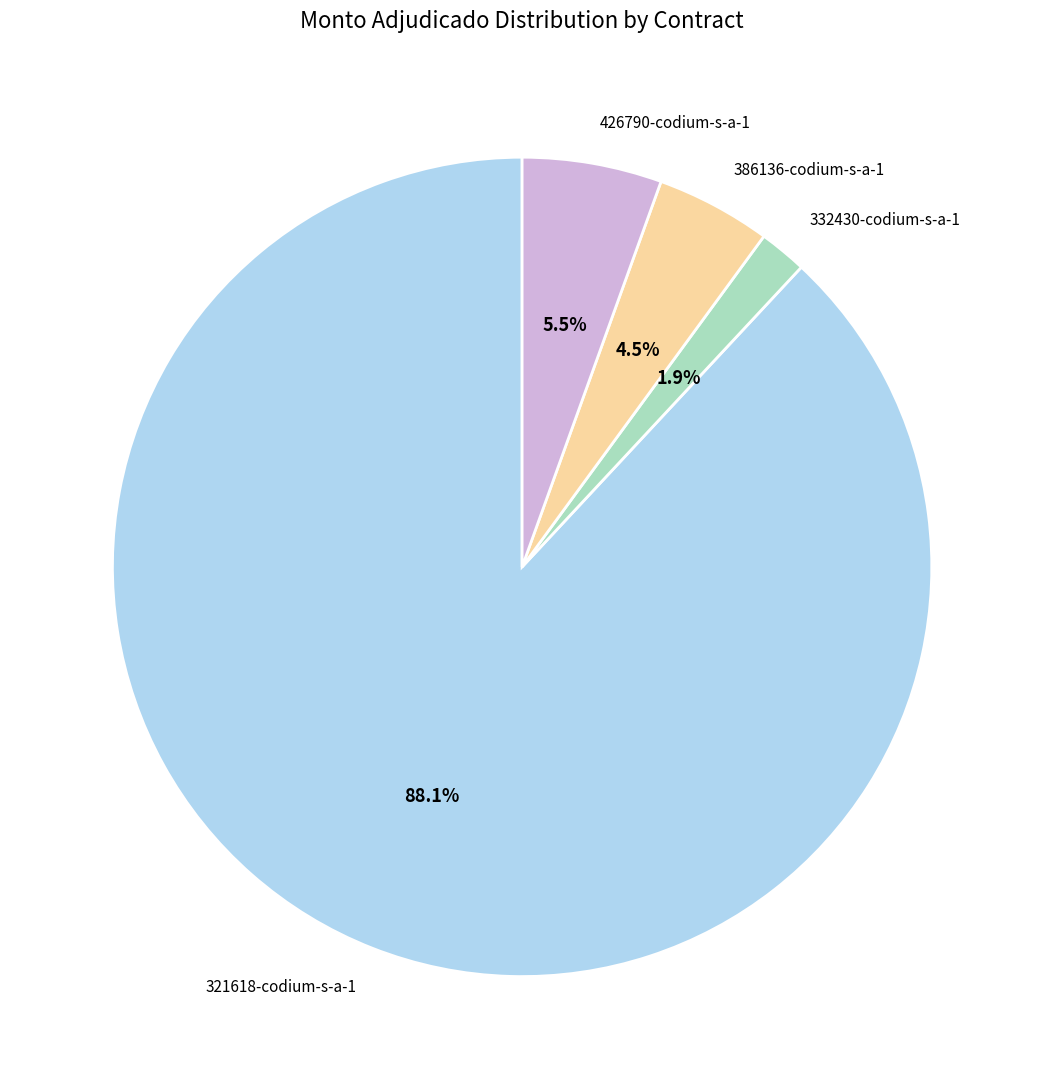

Does 321618-codium-s-a-1 represent more than half of the total?

Yes